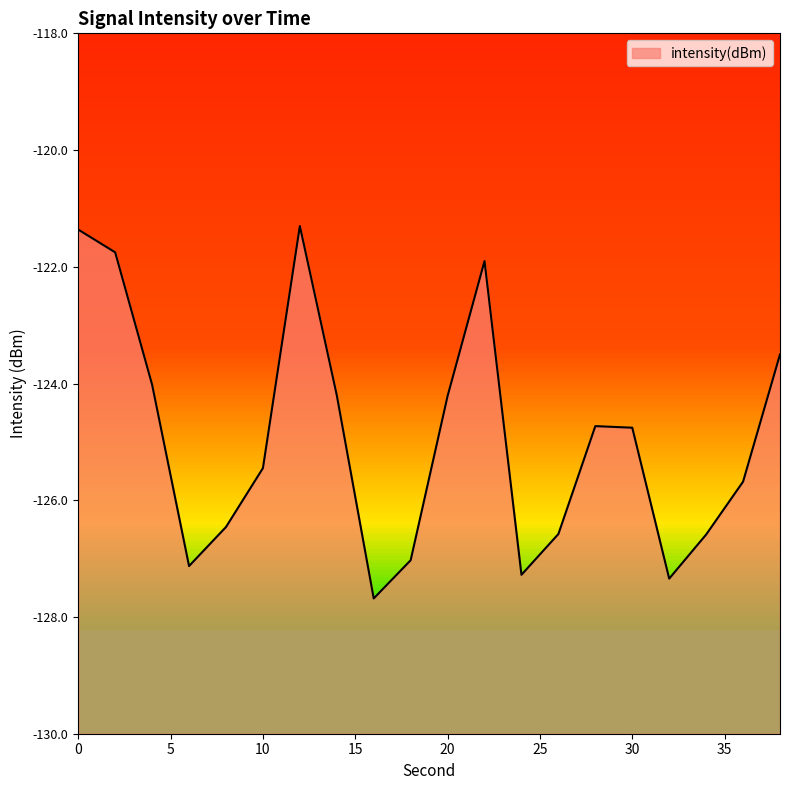

Reading left to right, list all the values displayed in this chart.

0=-121.4	2=-121.8	4=-124.0	6=-127.1	8=-126.5	10=-125.4	12=-121.3	14=-124.2	16=-127.7	18=-127.0	20=-124.2	22=-121.9	24=-127.3	26=-126.6	28=-124.7	30=-124.8	32=-127.3	34=-126.6	36=-125.7	38=-123.5